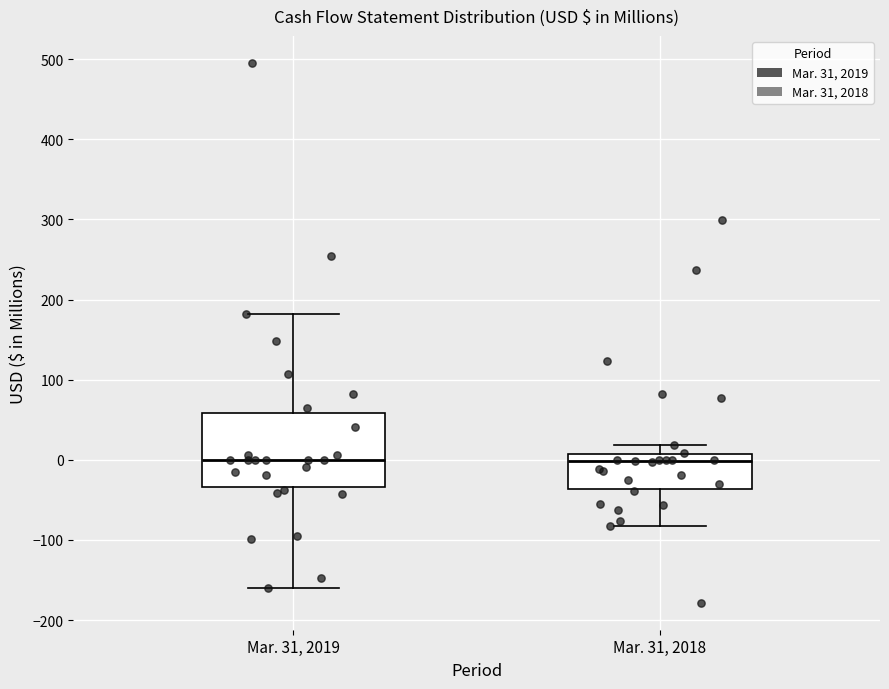

Which box is the tallest, from its lower edge to its upper edge?

Mar. 31, 2019